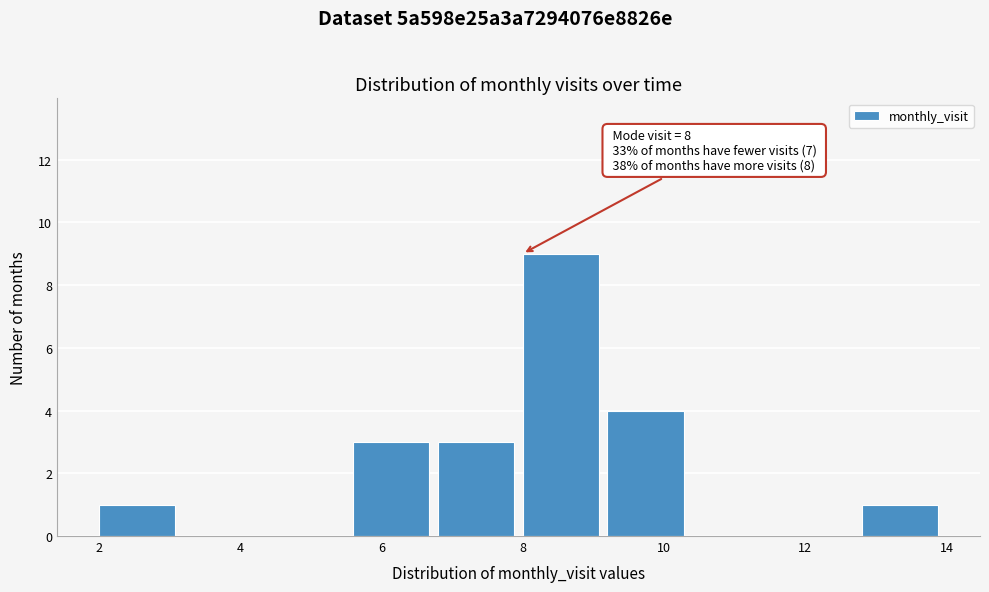

Which range on the x-axis has the tallest bar?

8.0 to 9.2